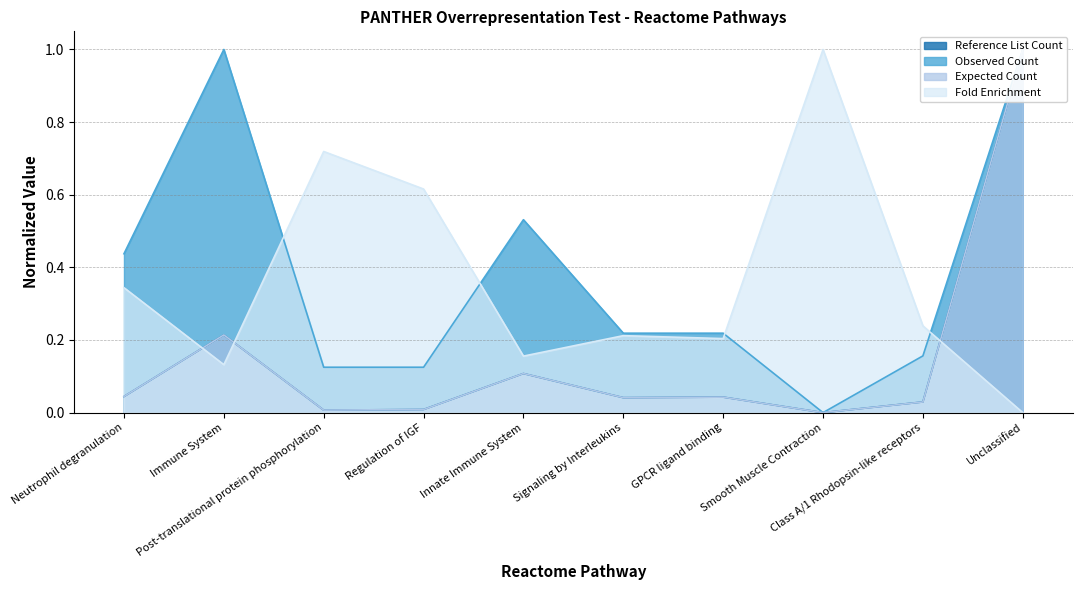

Reading left to right, list all the values displayed in this chart.

Reference List Count: Neutrophil degranulation=0.0	Immune System=0.2	Post-translational protein phosphorylation=0.0	Regulation of IGF=0.0	Innate Immune System=0.1	Signaling by Interleukins=0.0	GPCR ligand binding=0.0	Smooth Muscle Contraction=0.0	Class A/1 Rhodopsin-like receptors=0.0	Unclassified=1.0
Observed Count: Neutrophil degranulation=0.4	Immune System=1.0	Post-translational protein phosphorylation=0.1	Regulation of IGF=0.1	Innate Immune System=0.5	Signaling by Interleukins=0.2	GPCR ligand binding=0.2	Smooth Muscle Contraction=0.0	Class A/1 Rhodopsin-like receptors=0.2	Unclassified=1.0
Expected Count: Neutrophil degranulation=0.0	Immune System=0.2	Post-translational protein phosphorylation=0.0	Regulation of IGF=0.0	Innate Immune System=0.1	Signaling by Interleukins=0.0	GPCR ligand binding=0.0	Smooth Muscle Contraction=0.0	Class A/1 Rhodopsin-like receptors=0.0	Unclassified=1.0
Fold Enrichment: Neutrophil degranulation=0.3	Immune System=0.1	Post-translational protein phosphorylation=0.7	Regulation of IGF=0.6	Innate Immune System=0.2	Signaling by Interleukins=0.2	GPCR ligand binding=0.2	Smooth Muscle Contraction=1.0	Class A/1 Rhodopsin-like receptors=0.2	Unclassified=0.0